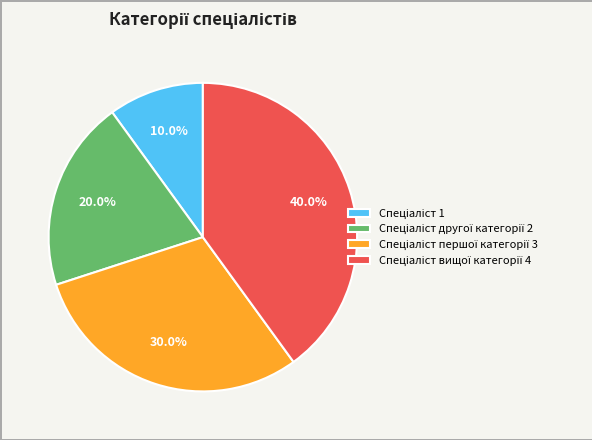

Does any single category account for the majority?

No